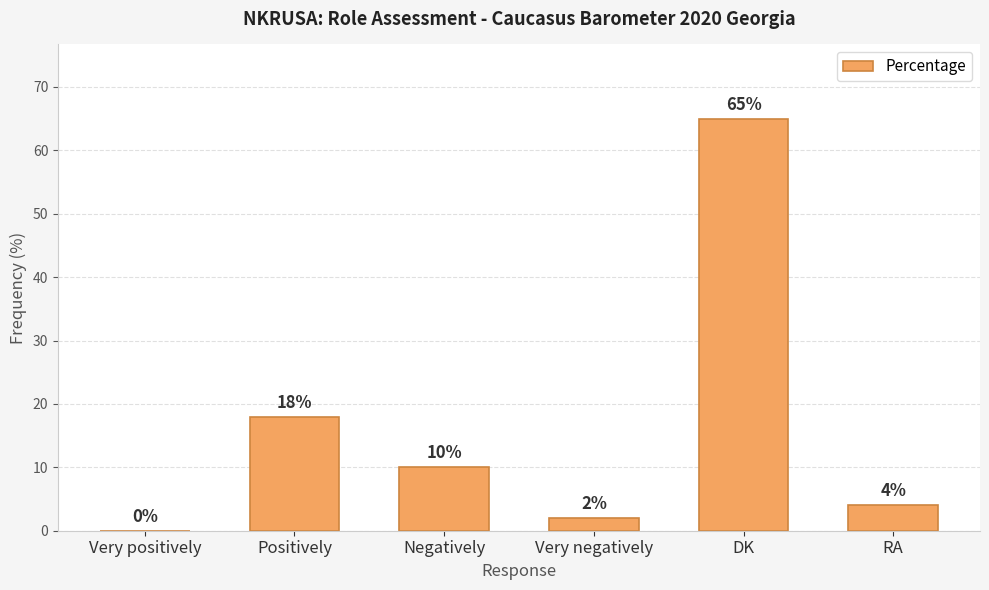

What value does the data have at Negatively, to the nearest 10?

10